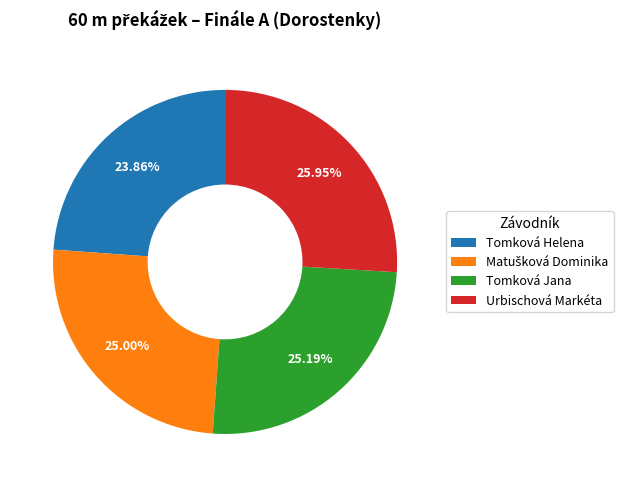

Is there a majority slice in this chart?

No